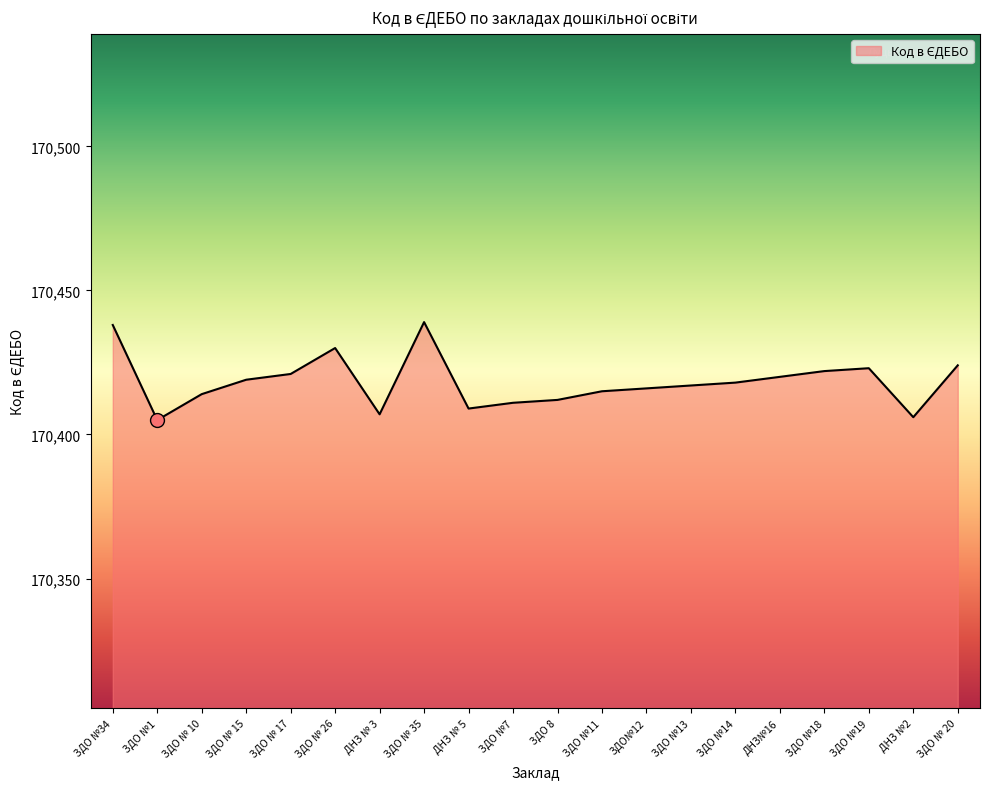

What is the change in value from ДНЗ № 3 to ЗДО №11?

+8